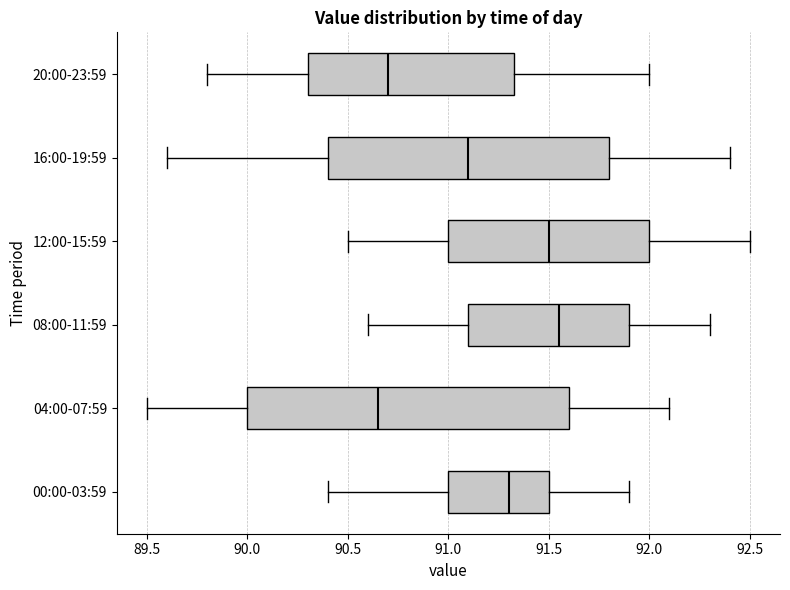

Which box is the widest, from its left edge to its right edge?

04:00-07:59